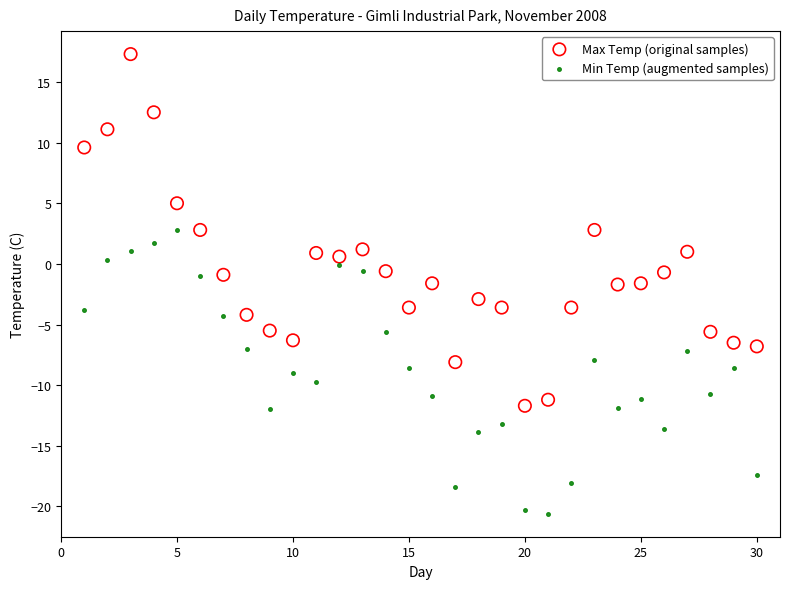

Across all data points, what is the range of X values (max minus min)?

29.0